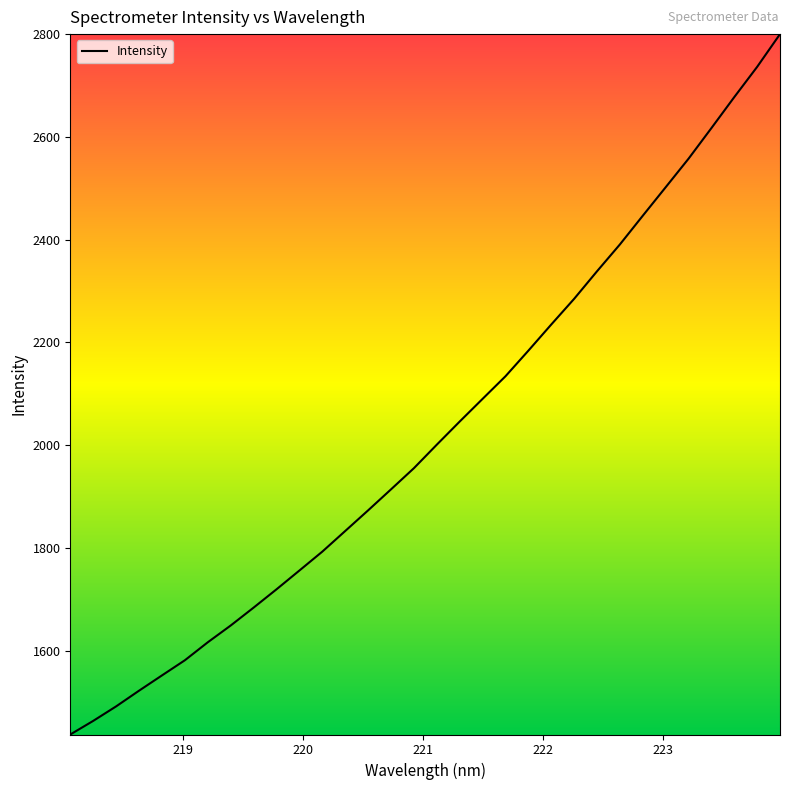

What is the difference between the second highest and minimum values?

1300.0